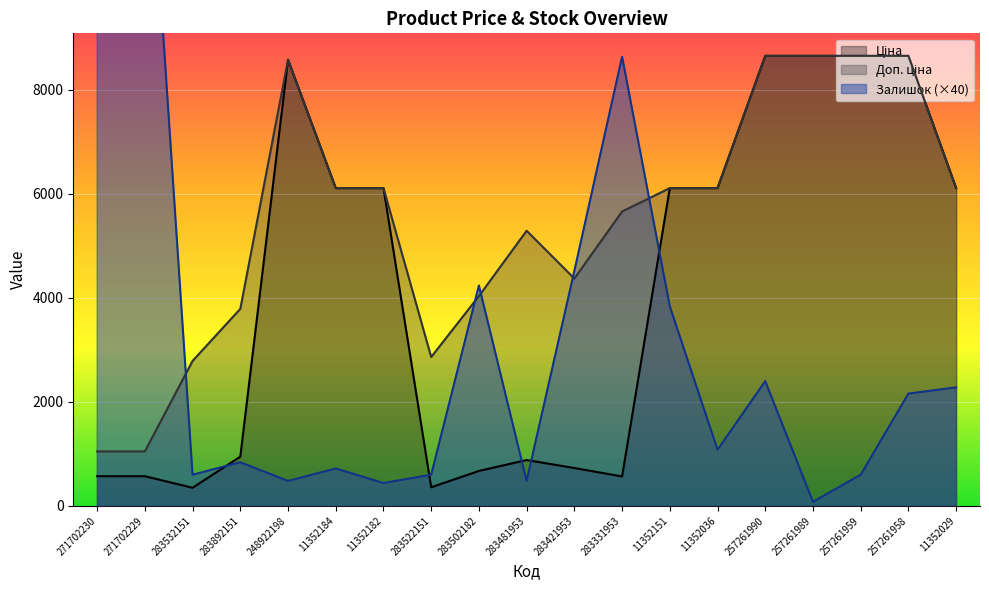

True or false: Доп. ціна and Ціна cross at least once.

False